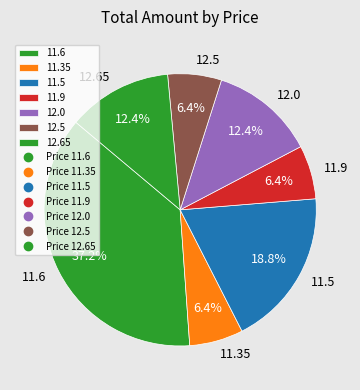

Count the number of slices in the pie.

7